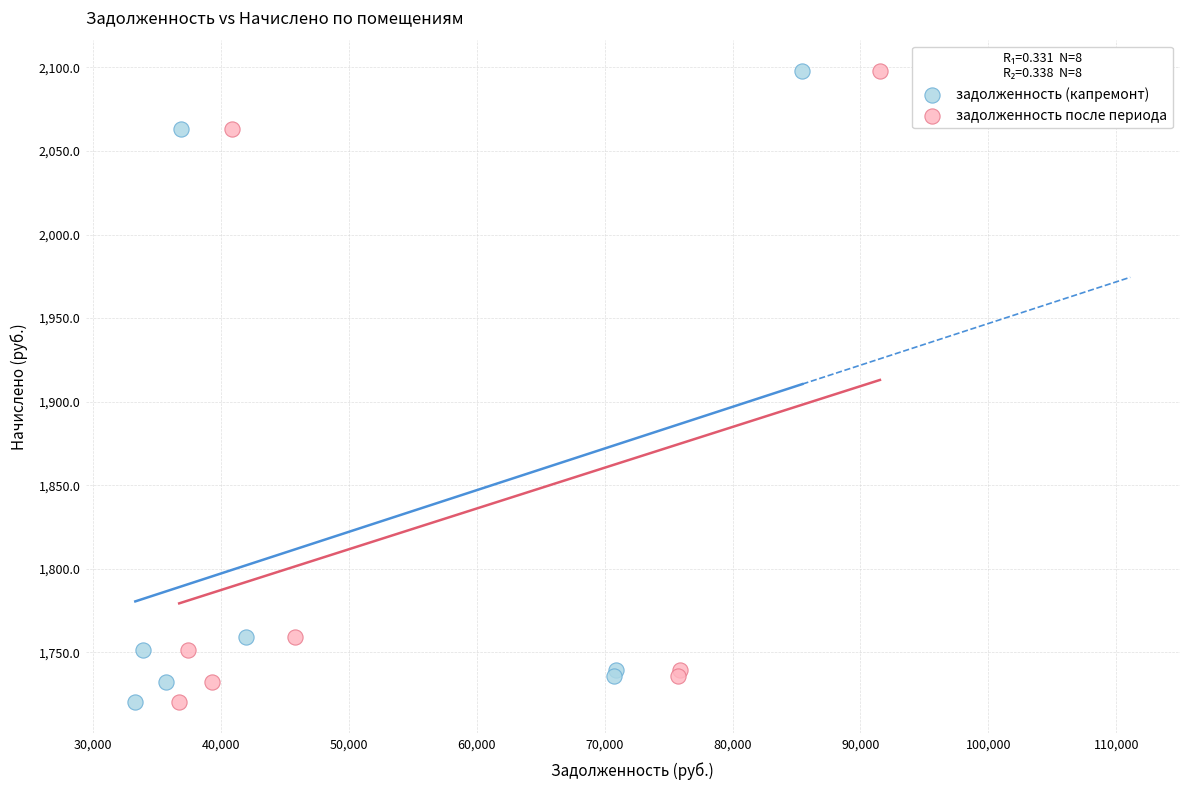

What are all the series names shown in the legend?

задолженность (капремонт), задолженность после периода